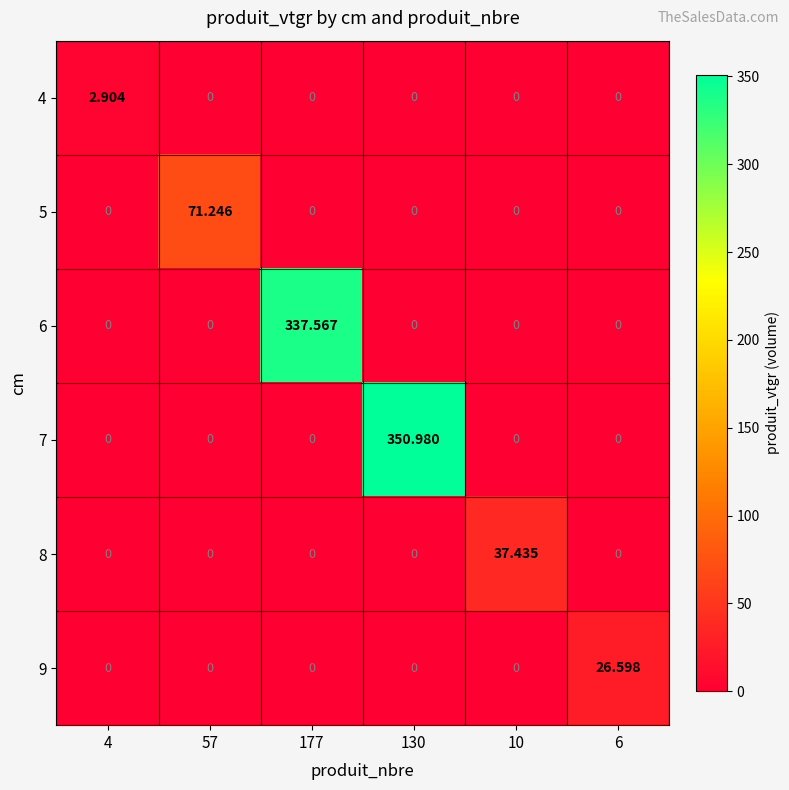

Reading left to right, list all the values displayed in this chart.

4: 4=2.9	57=0.0	177=0.0	130=0.0	10=0.0	6=0.0
5: 4=0.0	57=71.2	177=0.0	130=0.0	10=0.0	6=0.0
6: 4=0.0	57=0.0	177=337.6	130=0.0	10=0.0	6=0.0
7: 4=0.0	57=0.0	177=0.0	130=351.0	10=0.0	6=0.0
8: 4=0.0	57=0.0	177=0.0	130=0.0	10=37.4	6=0.0
9: 4=0.0	57=0.0	177=0.0	130=0.0	10=0.0	6=26.6